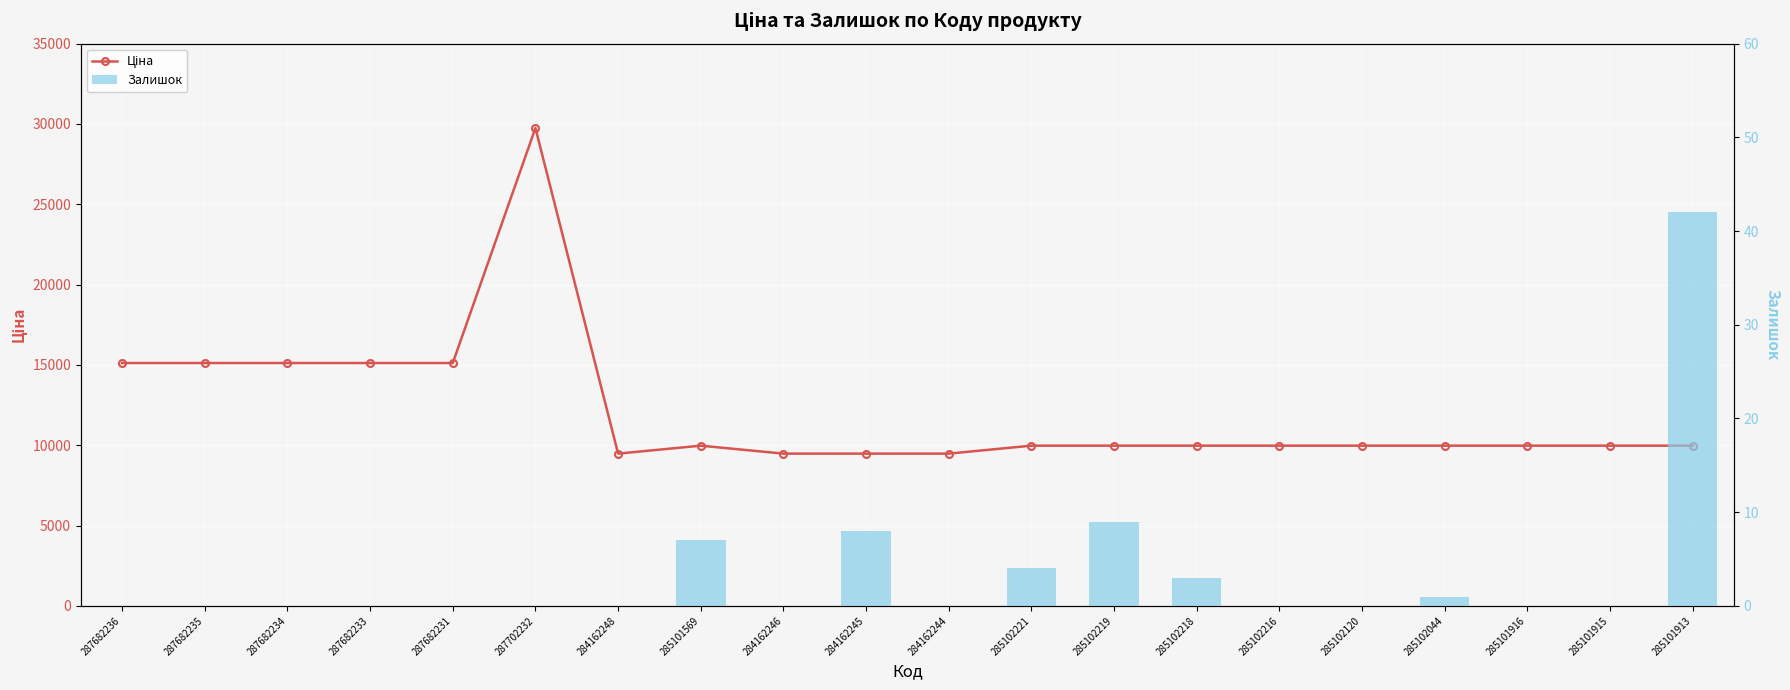

Rank the series at 284162245 from lowest to highest value.

Залишок, Ціна